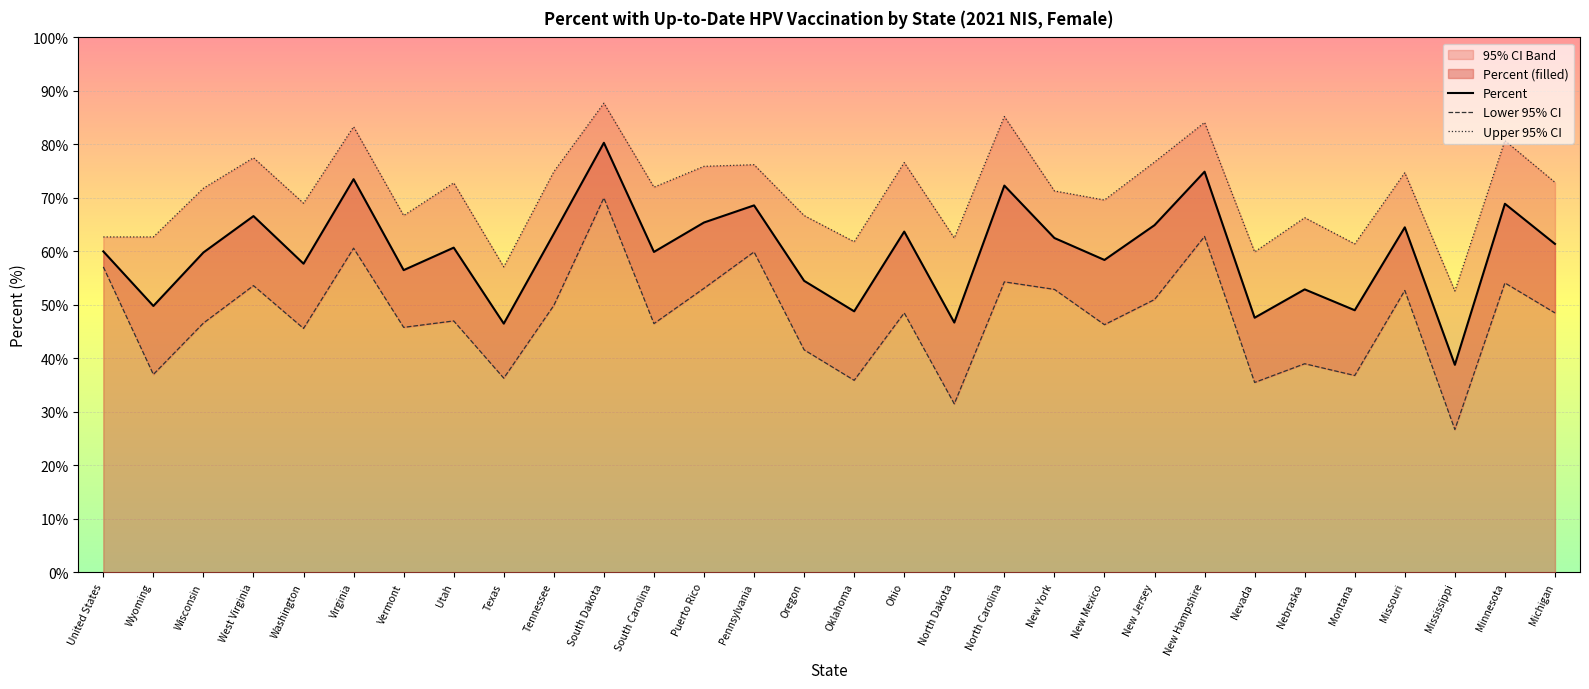

What position from the left is Montana?

26